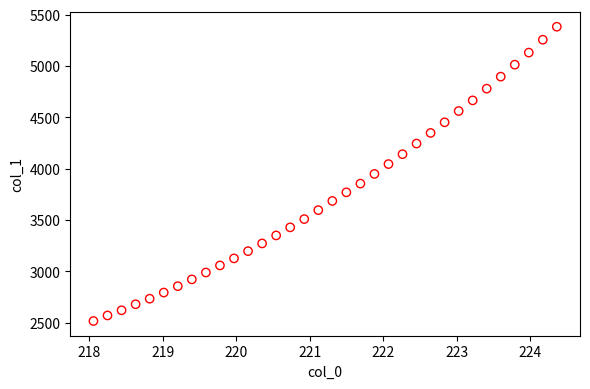

What is the range of Y values (max minus min)?

2866.7